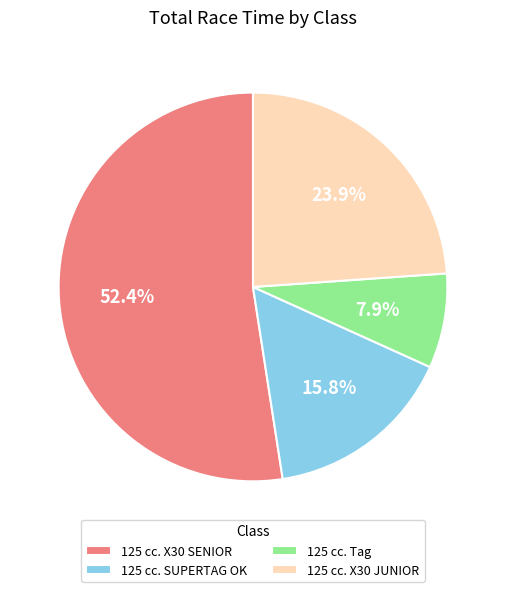

Do 125 cc. X30 SENIOR and 125 cc. SUPERTAG OK together represent more than half of the pie?

Yes